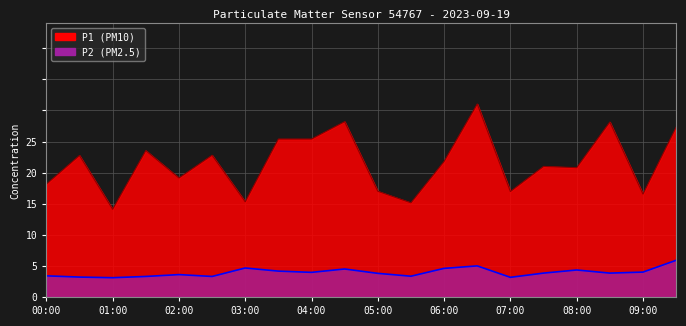

What is the label of the 12th point from the right?

04:00